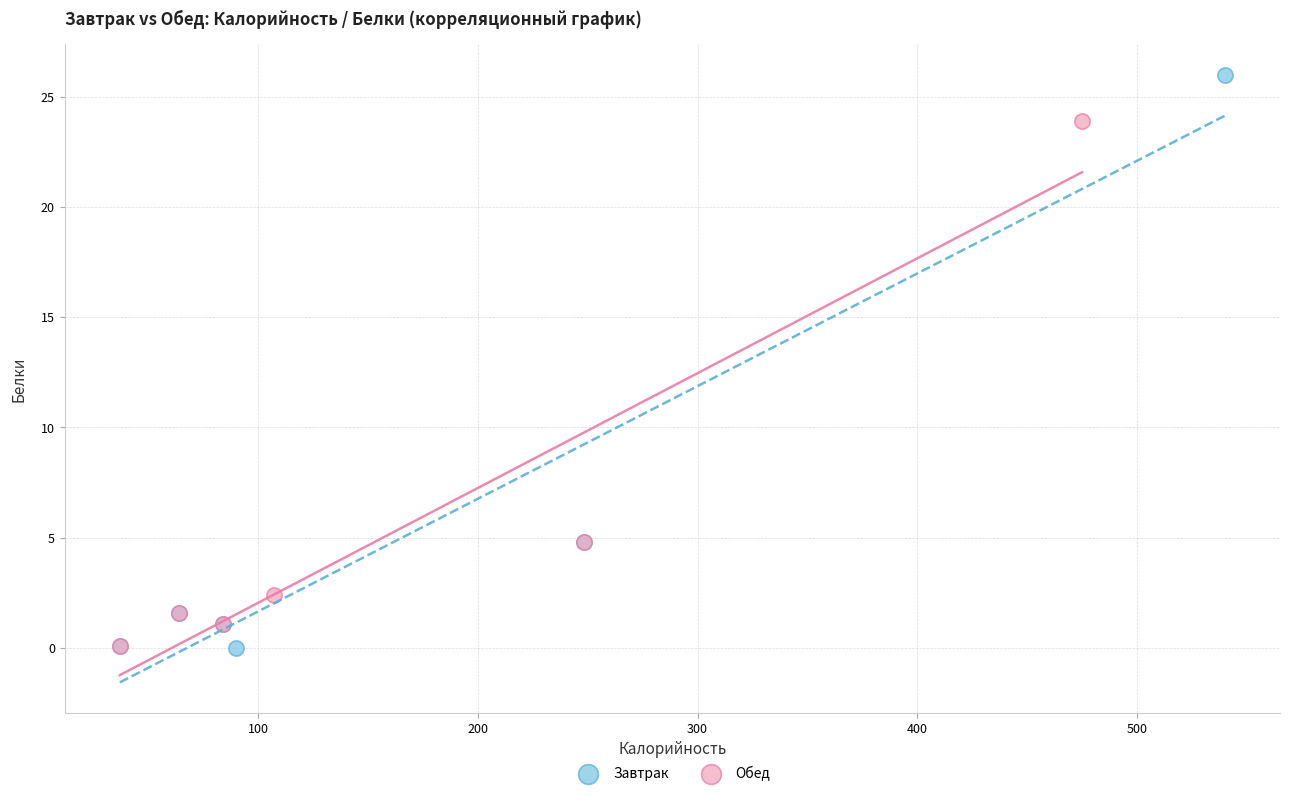

Which series reaches the maximum Y coordinate?

Завтрак